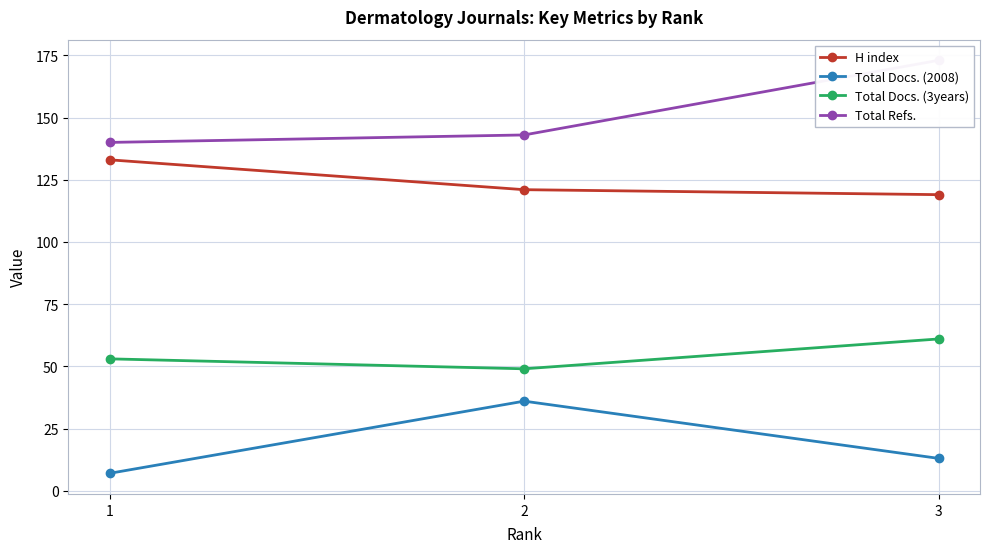

The value of Total Refs. at 1 is 83. True or false?

False